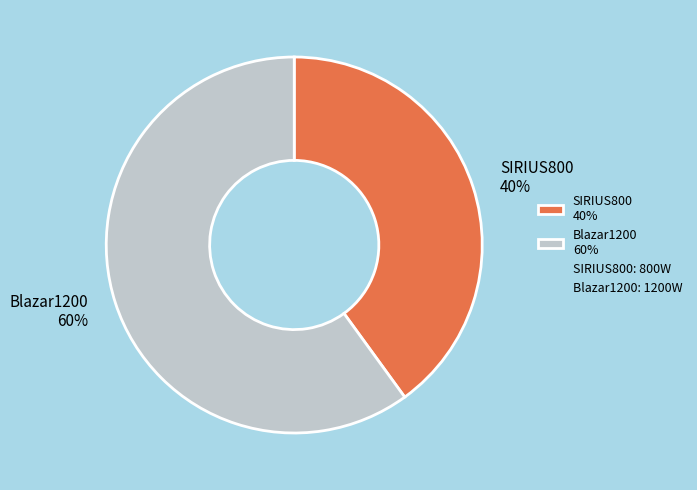

To the nearest percent, what portion does Blazar1200 represent?

60%